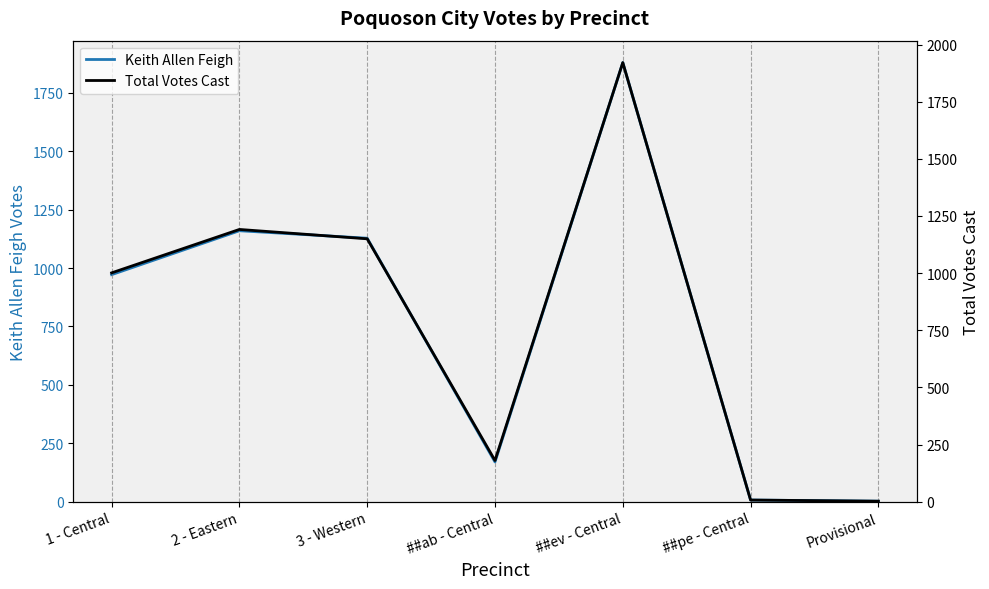

Which series changed the most between ##ev - Central and ##pe - Central?

Total Votes Cast